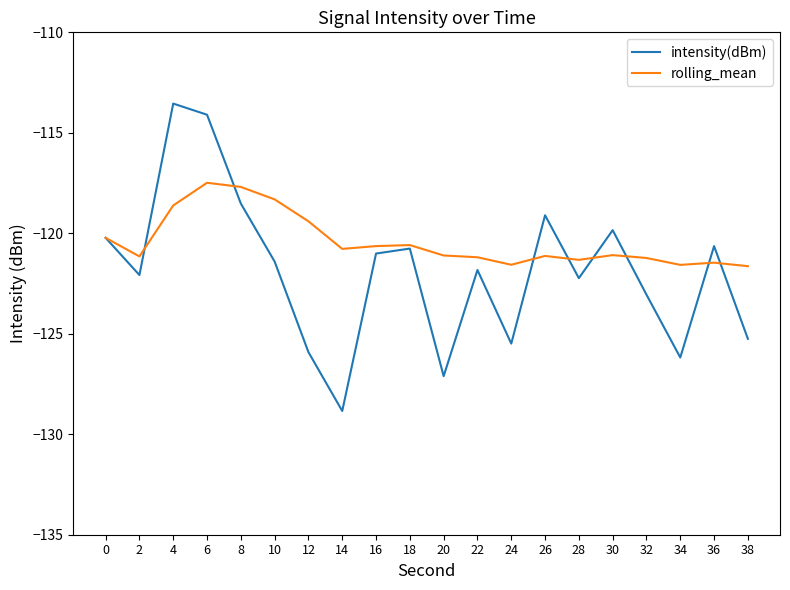

At how many categories does at least one series exceed -119?

4